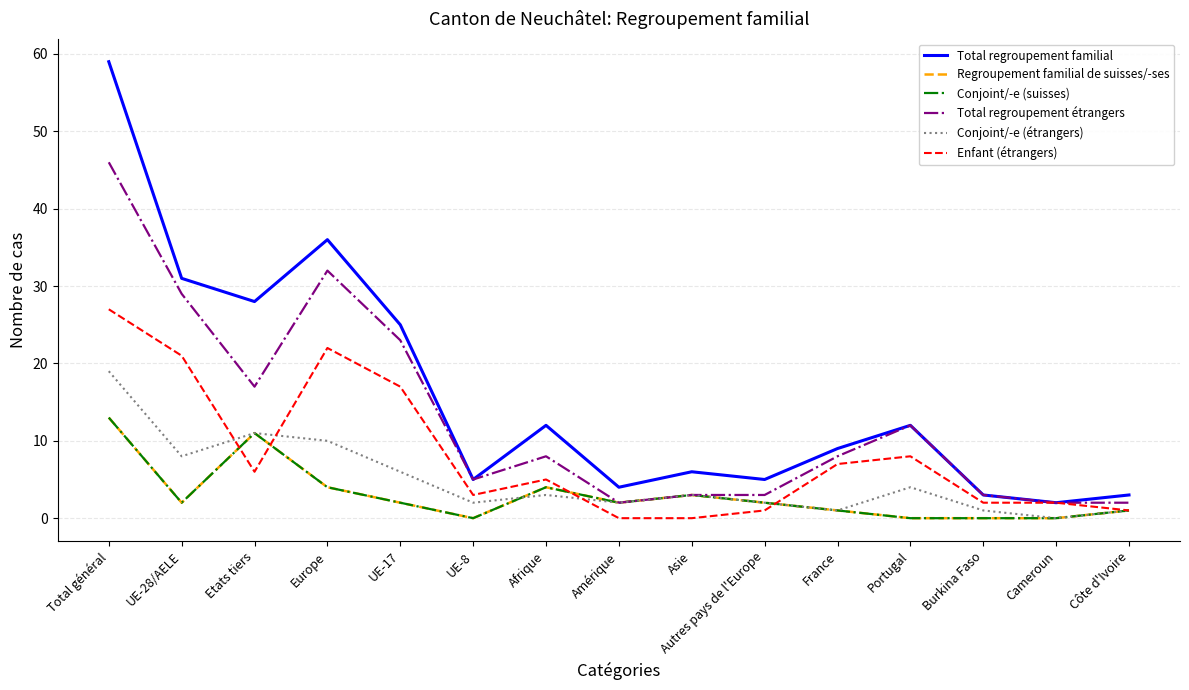

Reading left to right, what are all the values shown in this chart?

Total regroupement familial: 59	31	28	36	25	5	12	4	6	5	9	12	3	2	3
Regroupement familial de suisses/-ses: 13	2	11	4	2	0	4	2	3	2	1	0	0	0	1
Conjoint/-e (suisses): 13	2	11	4	2	0	4	2	3	2	1	0	0	0	1
Total regroupement étrangers: 46	29	17	32	23	5	8	2	3	3	8	12	3	2	2
Conjoint/-e (étrangers): 19	8	11	10	6	2	3	2	3	2	1	4	1	0	1
Enfant (étrangers): 27	21	6	22	17	3	5	0	0	1	7	8	2	2	1